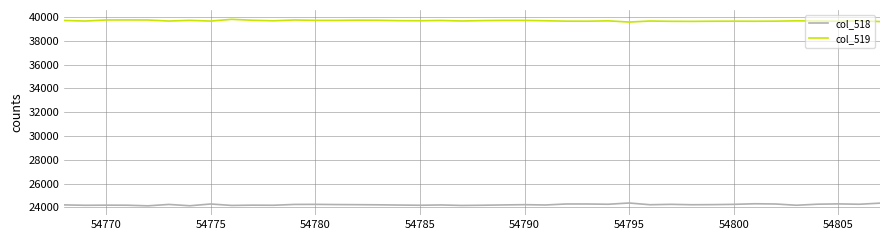

True or false: col_519 and col_518 intersect in this chart.

False